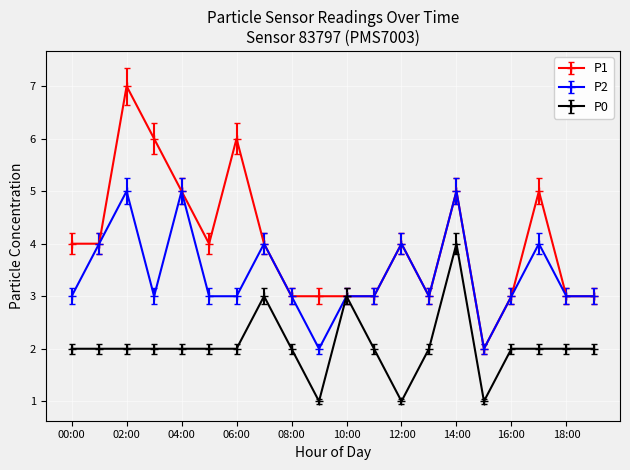

What is the highest value of the P1 series?

7